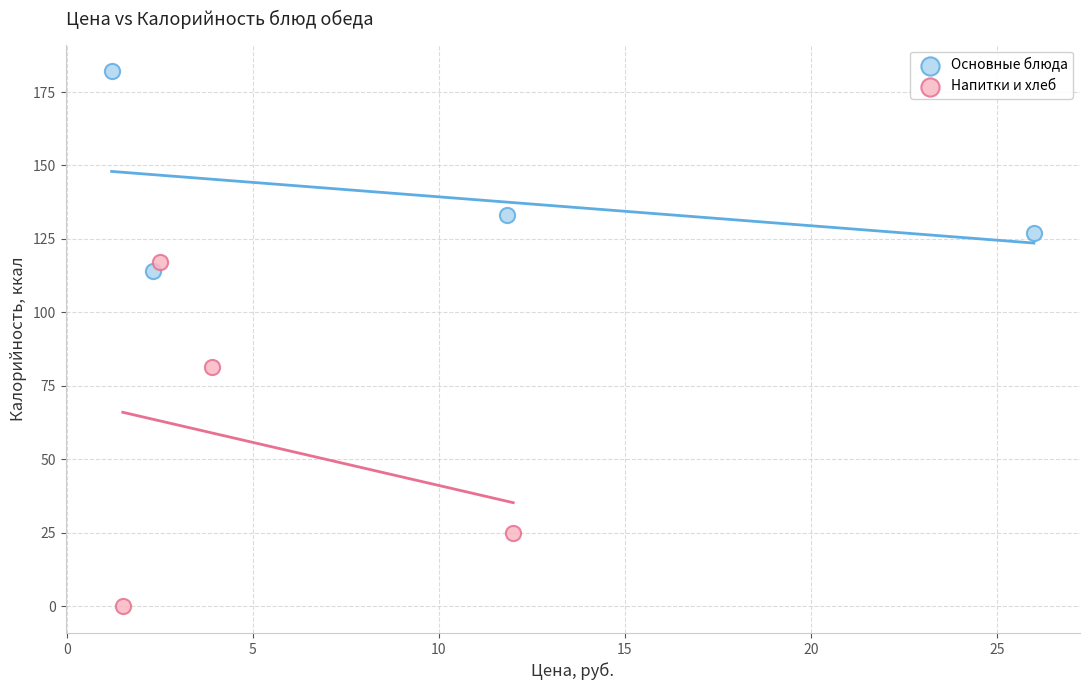

Which series reaches the maximum Y coordinate?

Основные блюда